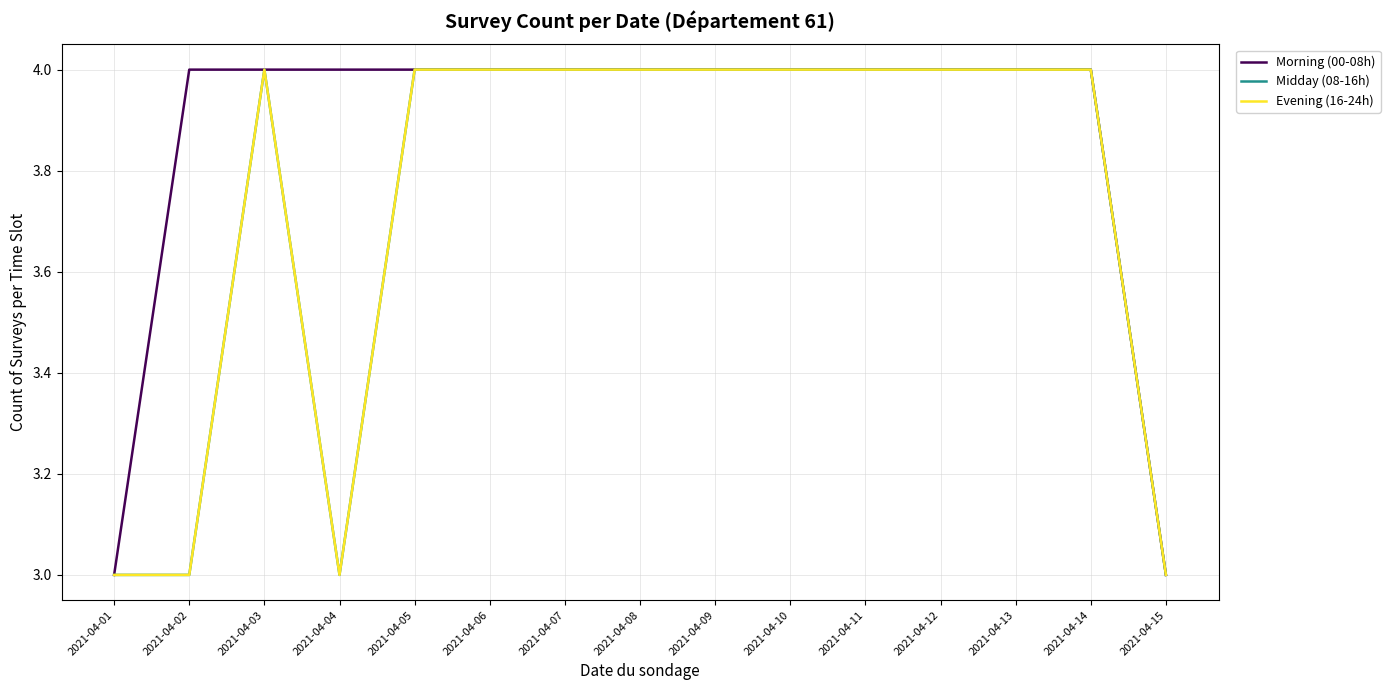

What is the highest value of the Midday (08-16h) series?

4